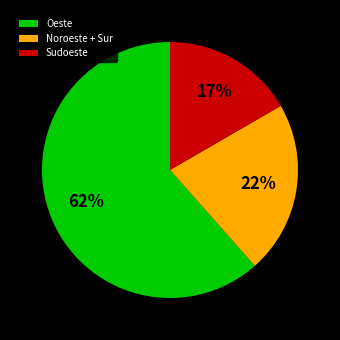

To the nearest percent, what is the average slice percentage?

33%